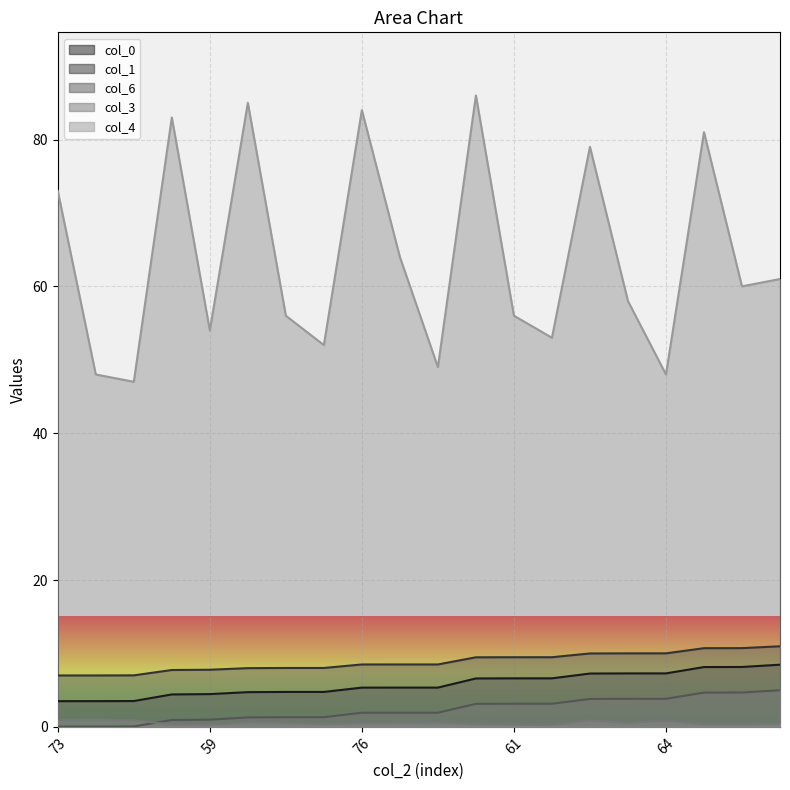

True or false: col_4 and col_0 intersect in this chart.

False